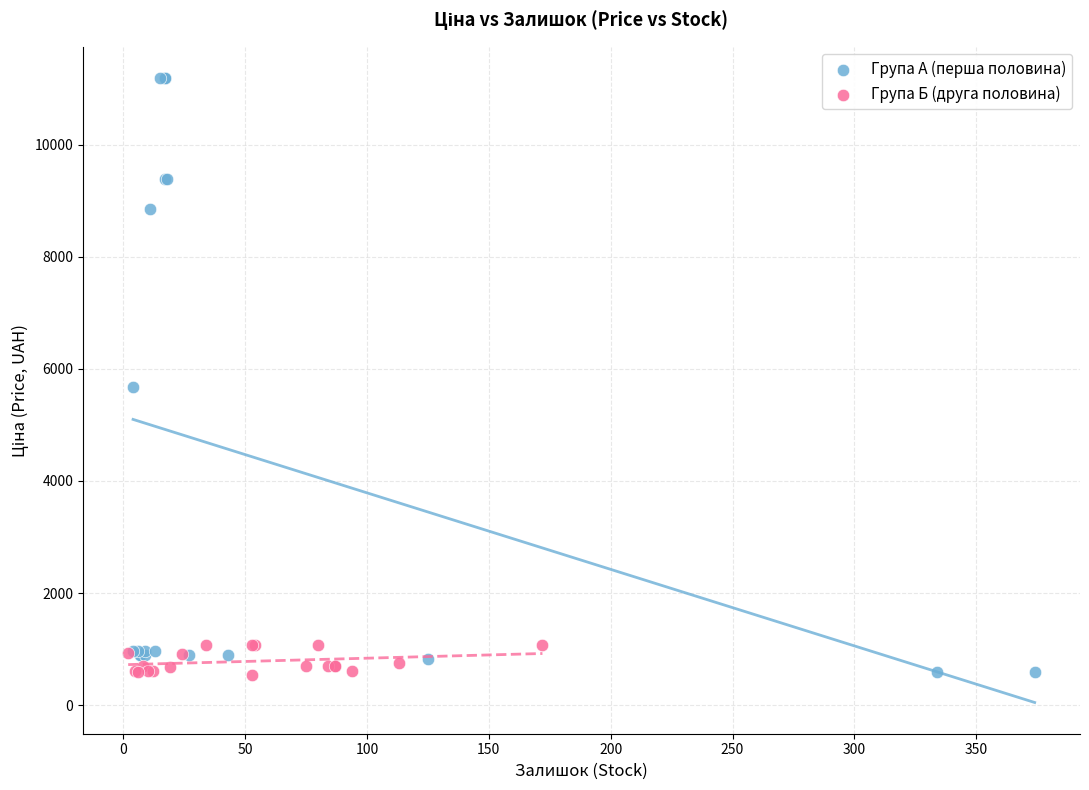

What are all the series names shown in the legend?

Група А (перша половина), Група Б (друга половина)